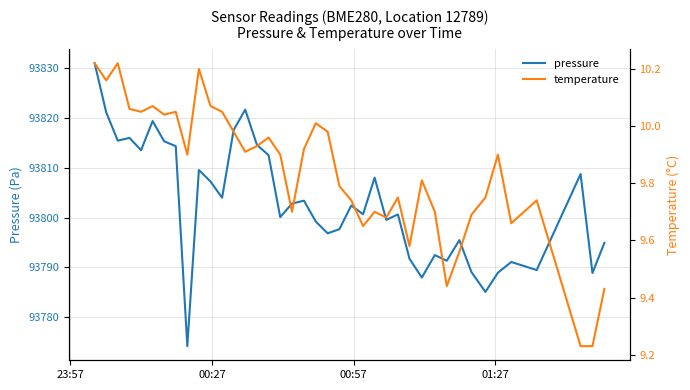

What is the difference between the maximum and minimum values in the temperature series?

1.0